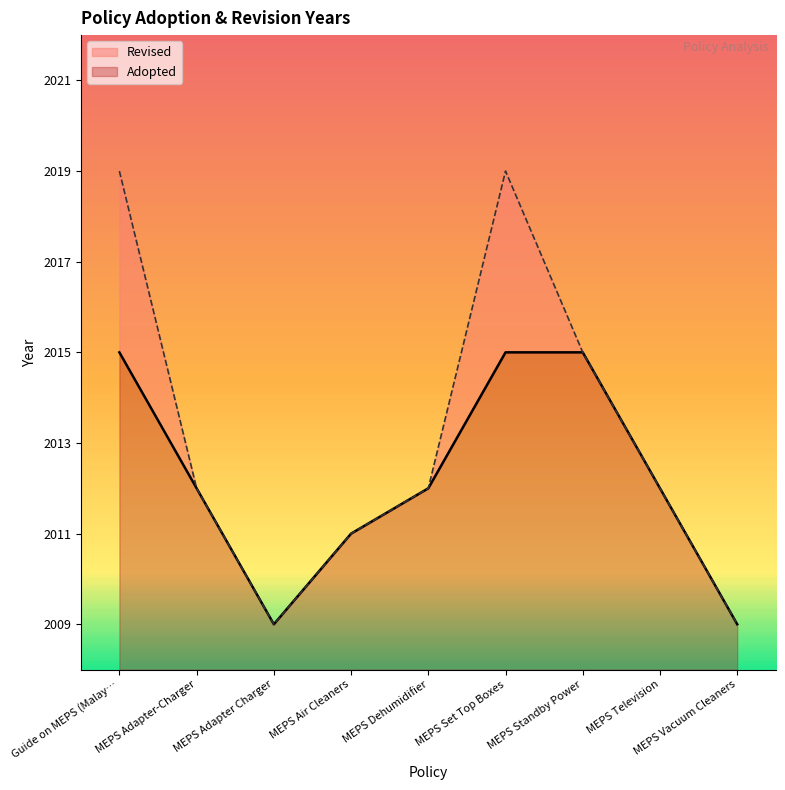

The Adopted series shows 7 at MEPS Set Top Boxes. True or false?

True